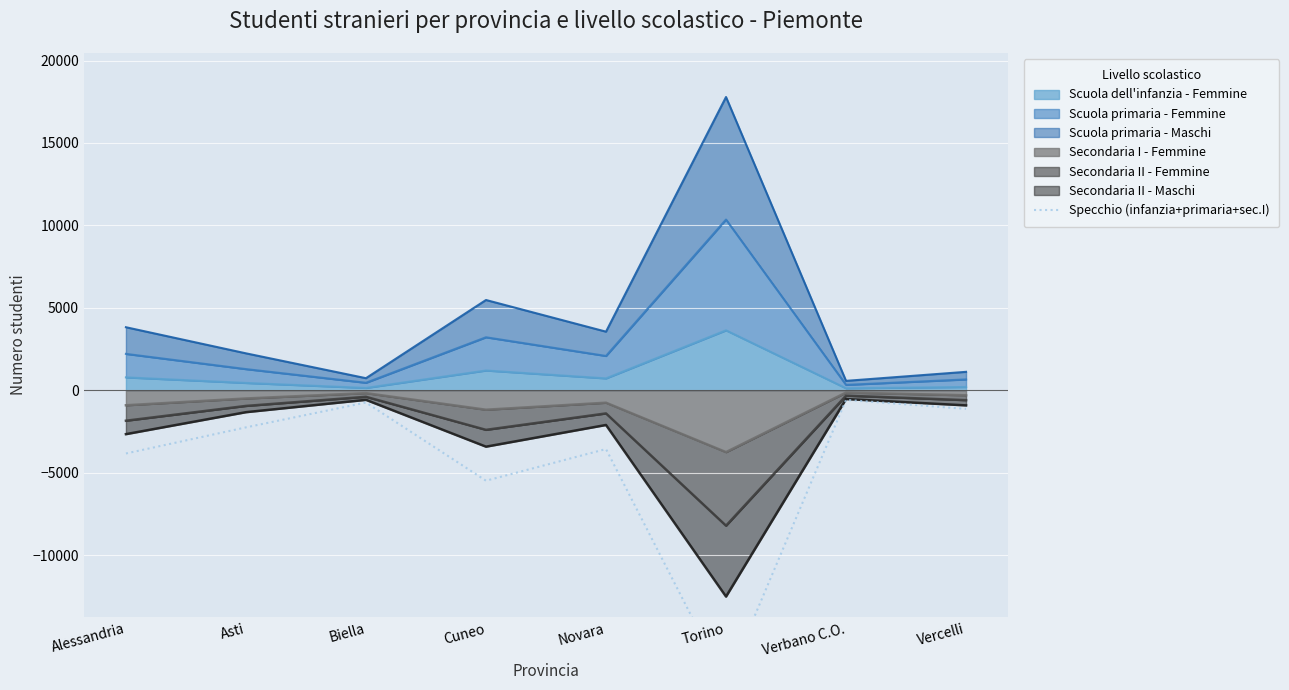

How many points are lower than both their immediate neighbors (excluding endpoints)?

2